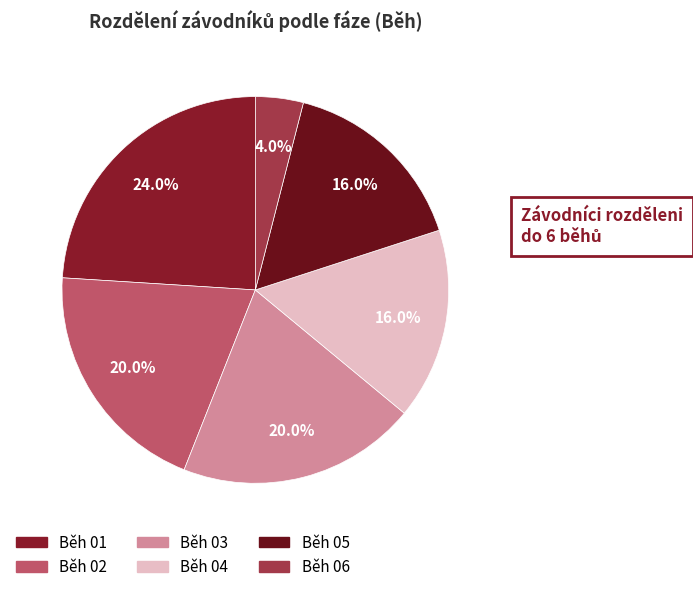

Rank the categories by value from highest to lowest.

Běh 01, Běh 02, Běh 03, Běh 04, Běh 05, Běh 06